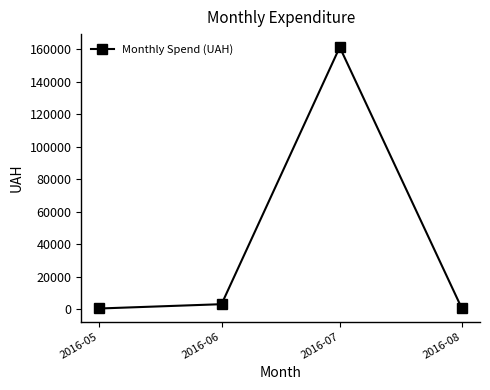

What is the average value?

41246.6